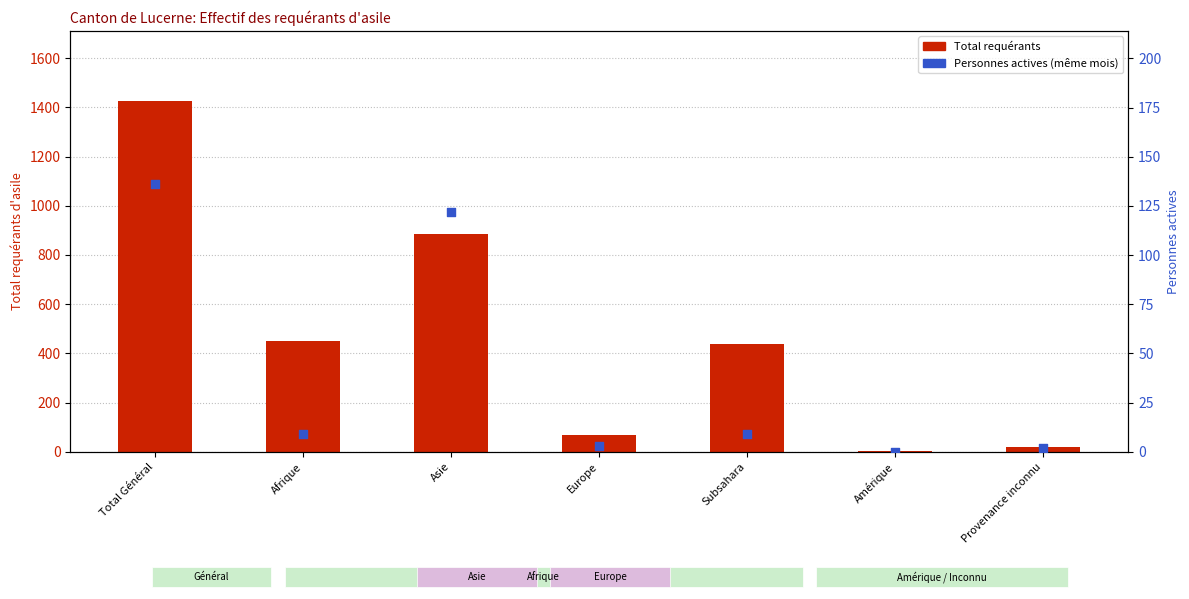

Which series contains the highest Y value?

Total requérants